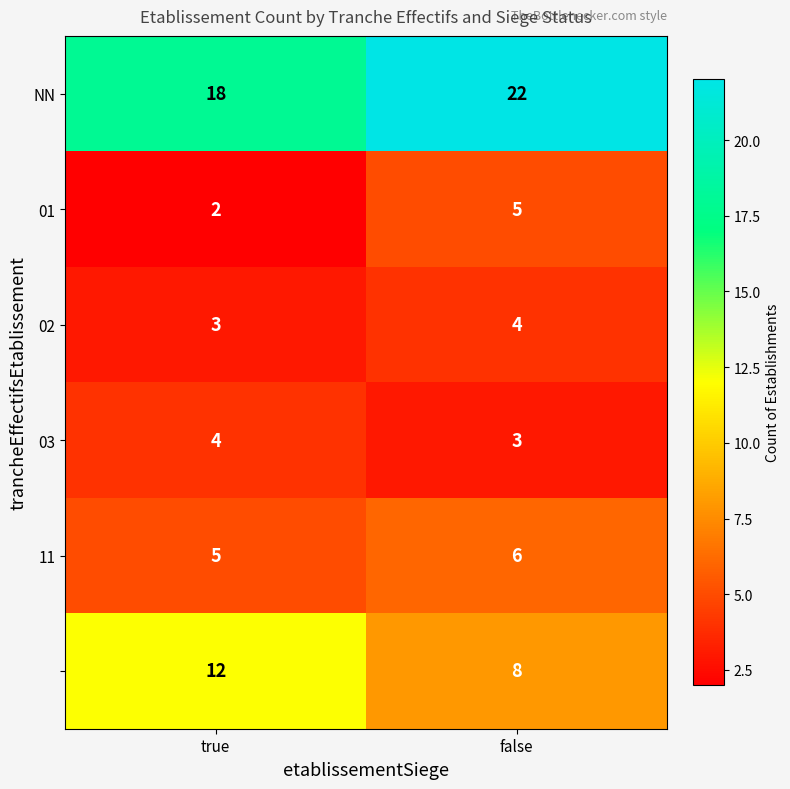

What is the total value across all series at false?

48